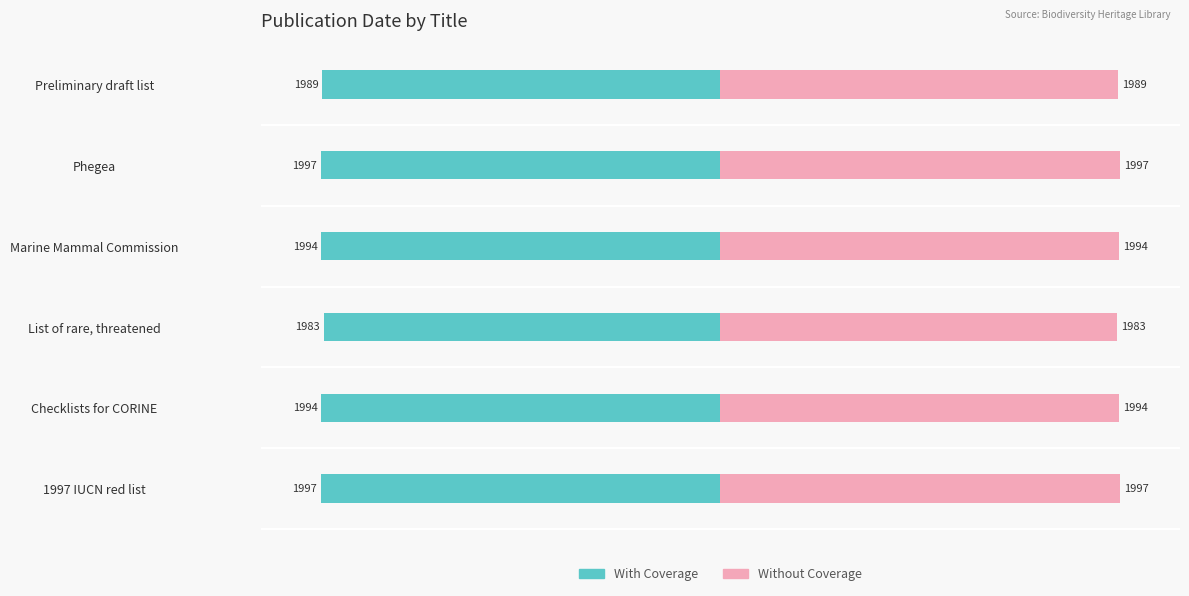

Which series has the widest spread of values?

With Coverage